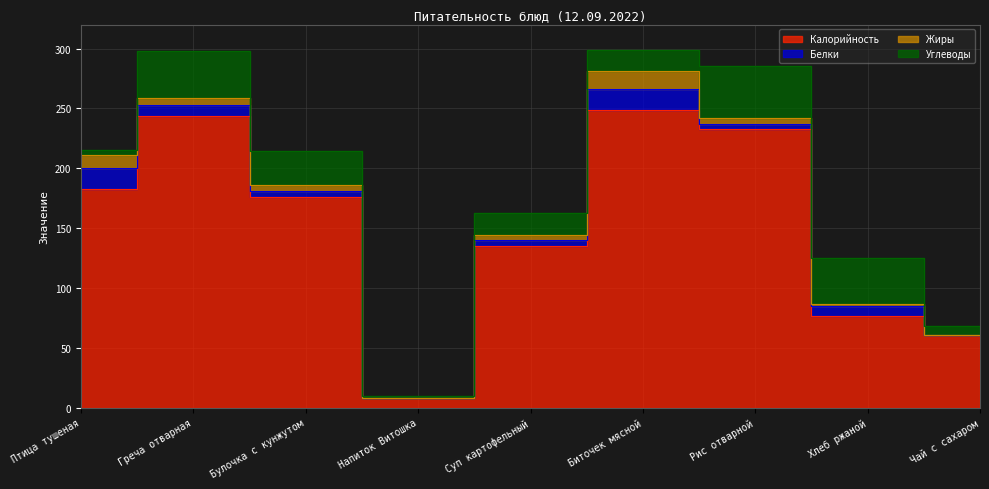

Which series has the widest spread of values?

Калорийность